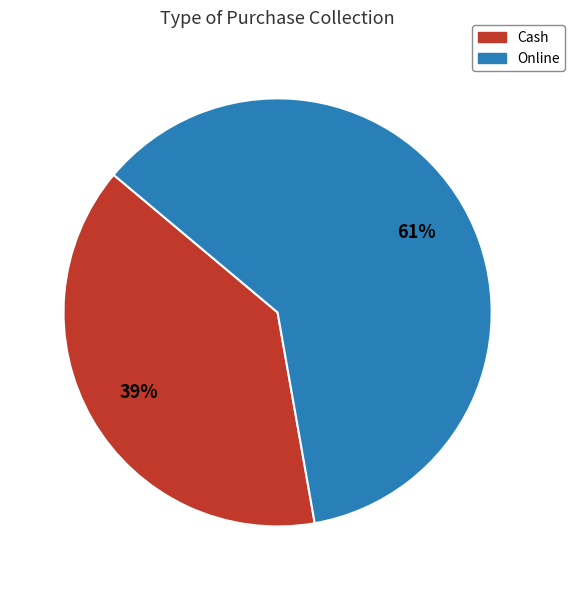

Which category has the smallest portion of the pie?

Cash